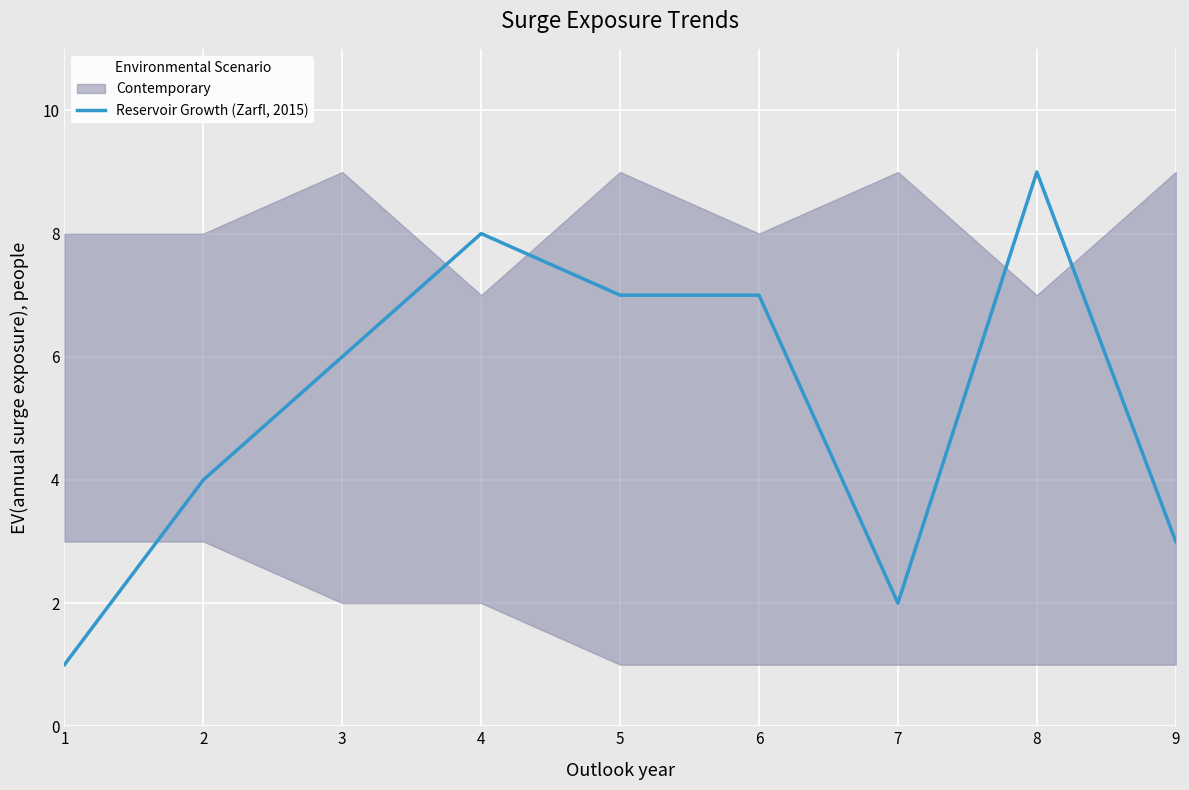

True or false: the data shows 3 at 9.

True